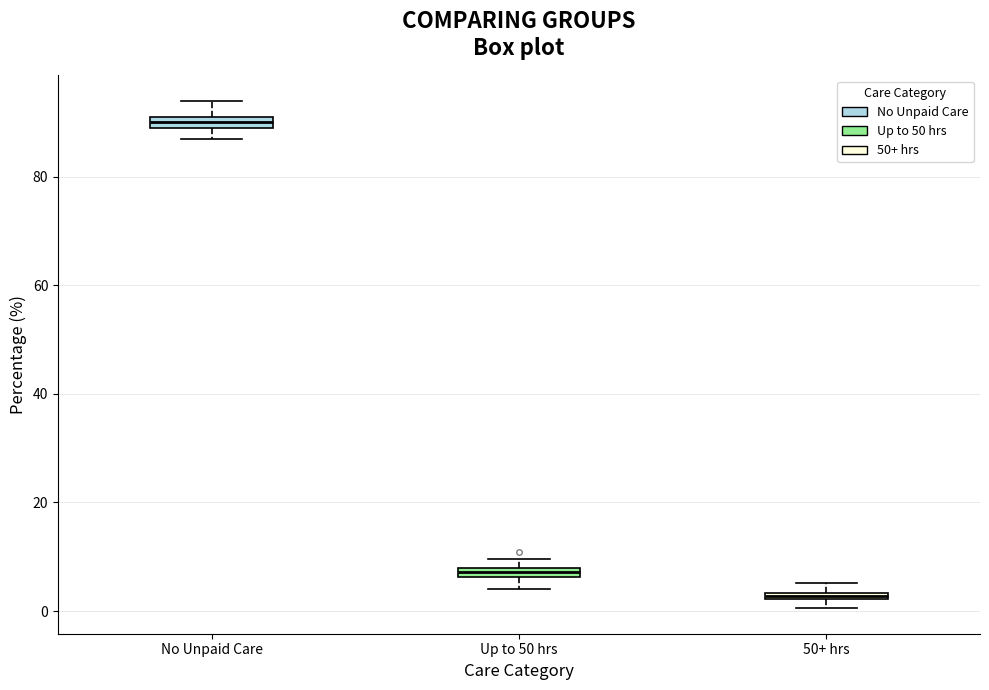

Where is the upper edge of the box for No Unpaid Care on the y-axis? The values are not printed on the chart, so give them approximately, as read against the axis.

92